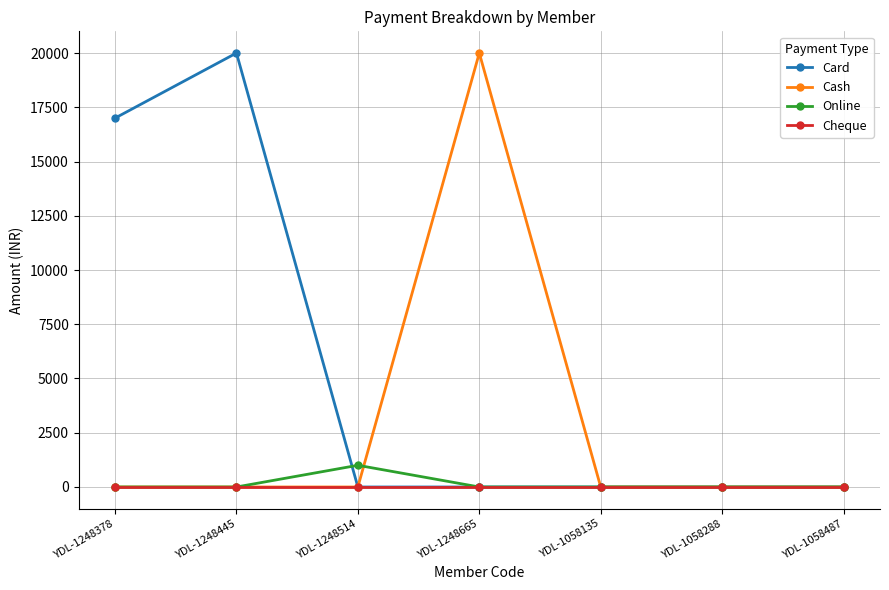

Between YDL-1248665 and YDL-1058135, which series saw the biggest shift?

Cash